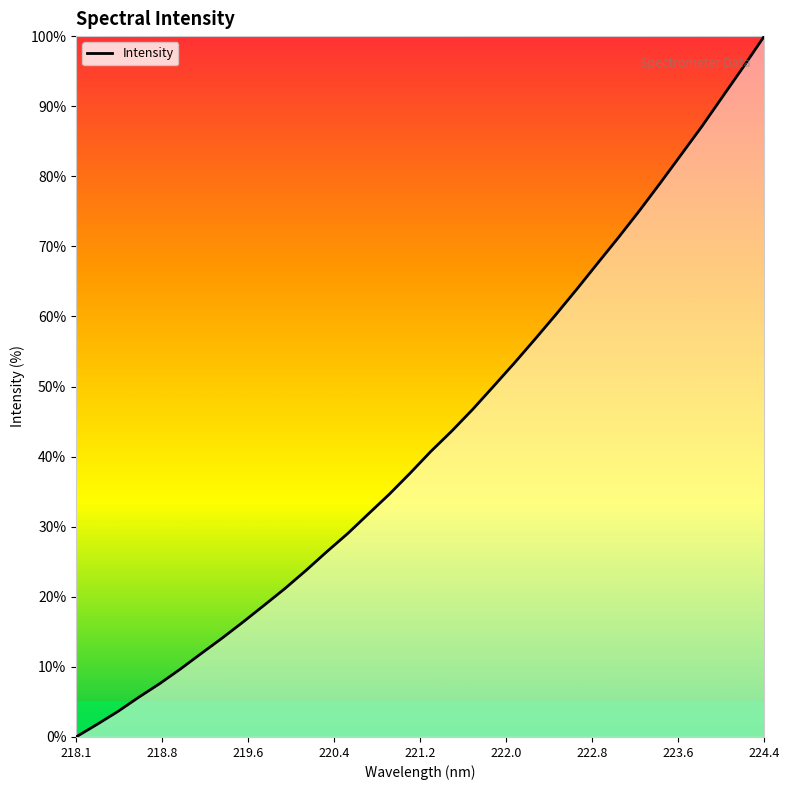

What is the greatest value displayed?

100.0